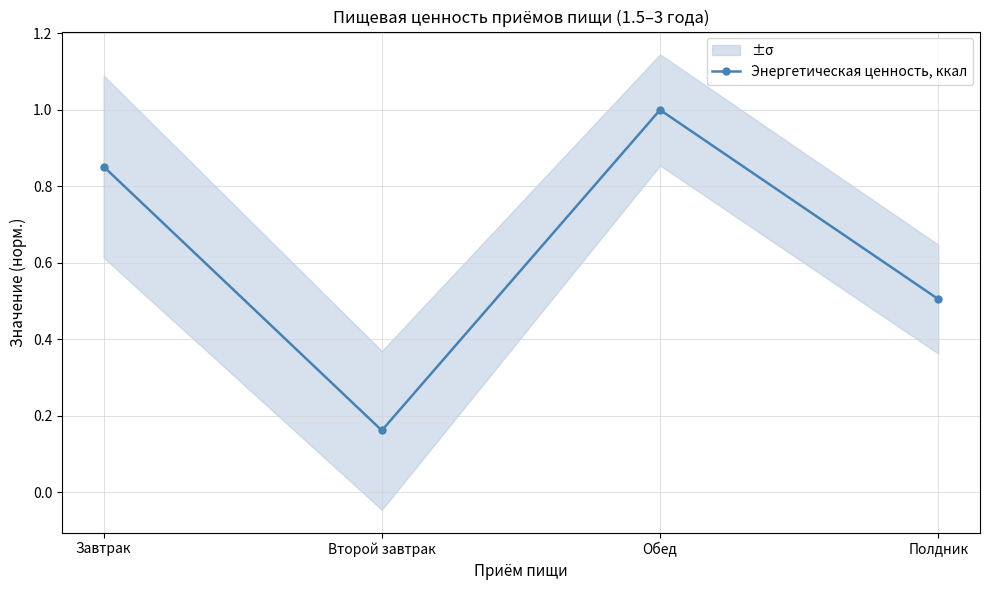

Reading left to right, transcribe all the data shown in this chart.

0.9	0.2	1.0	0.5